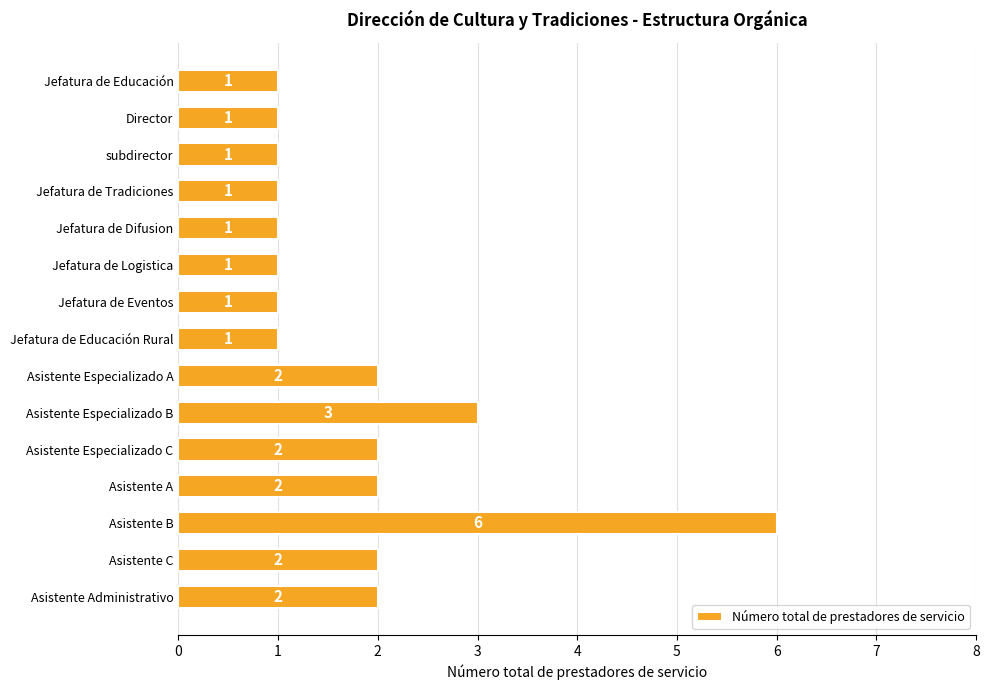

True or false: the data shows 2 at Asistente A.

True